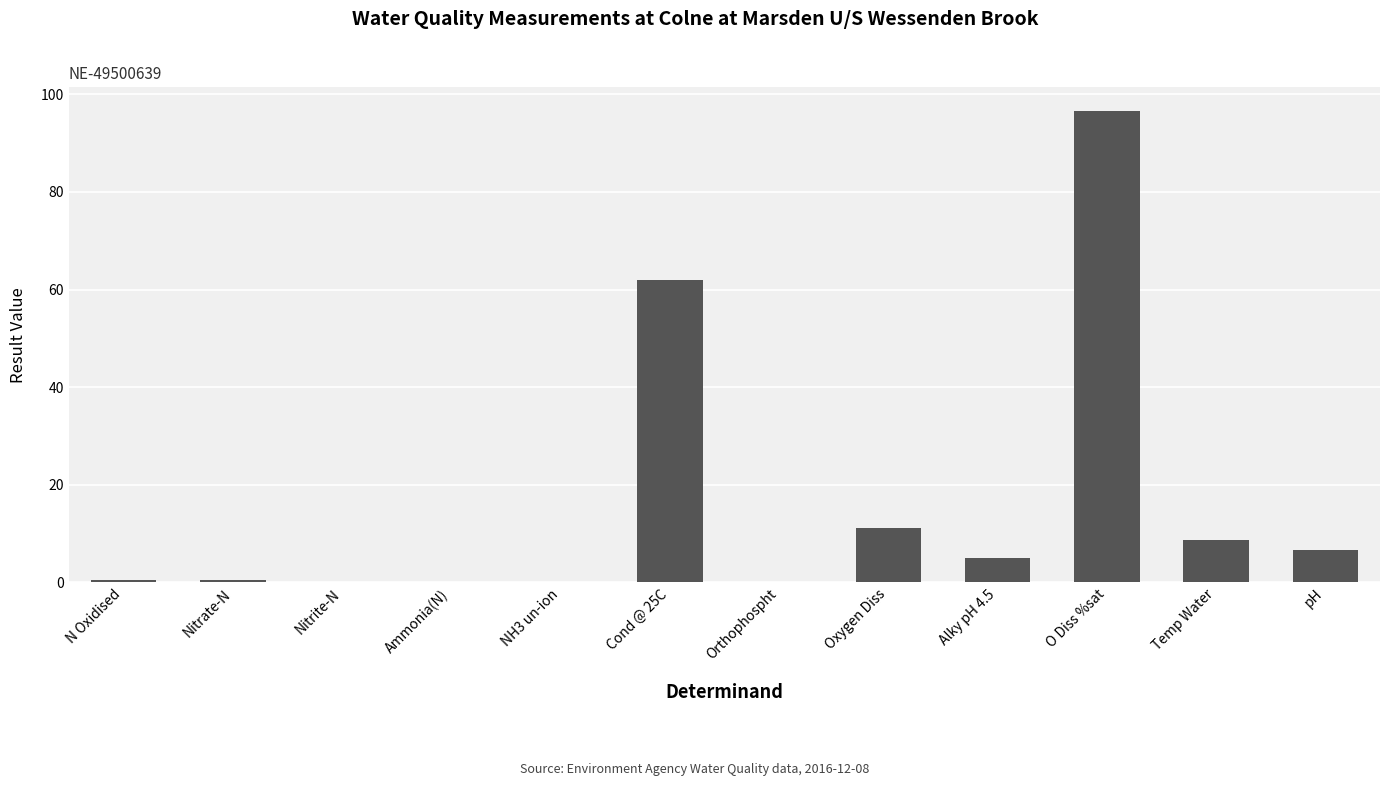

Which label corresponds to the largest value in the chart?

O Diss %sat